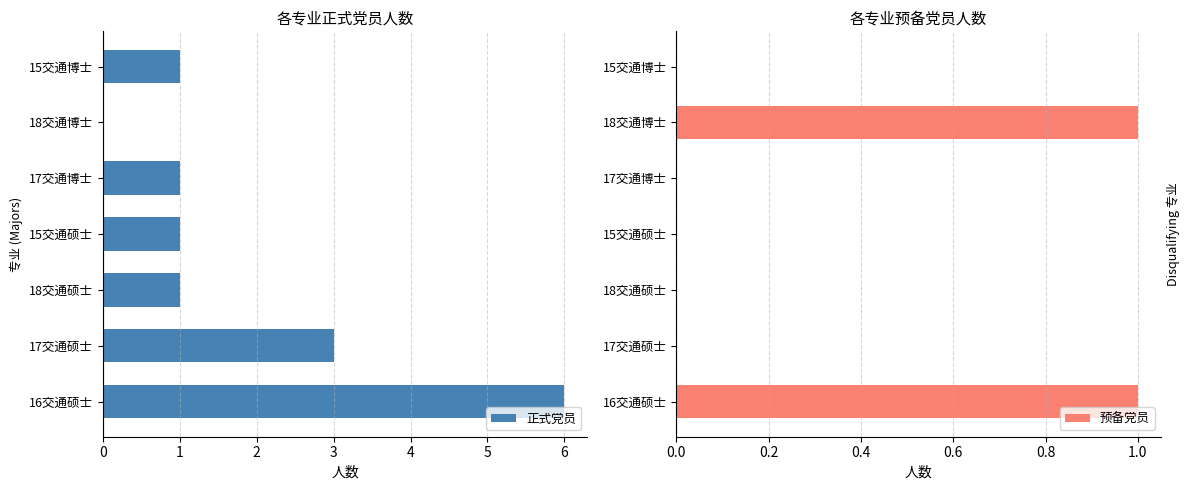

What is the difference between the highest and lowest values at 4?

1